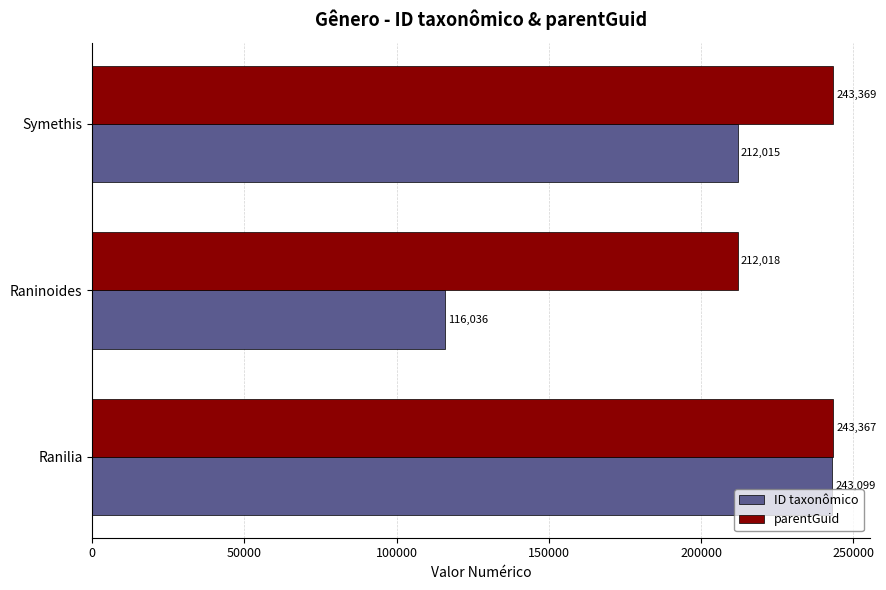

What is the lowest value of the ID taxonômico series?

116036